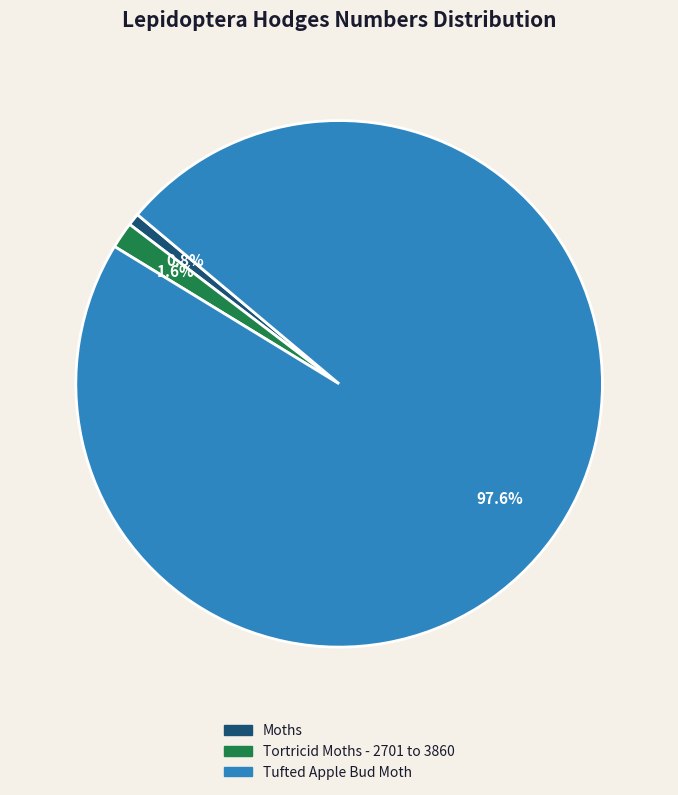

How many slices are in this pie chart?

3